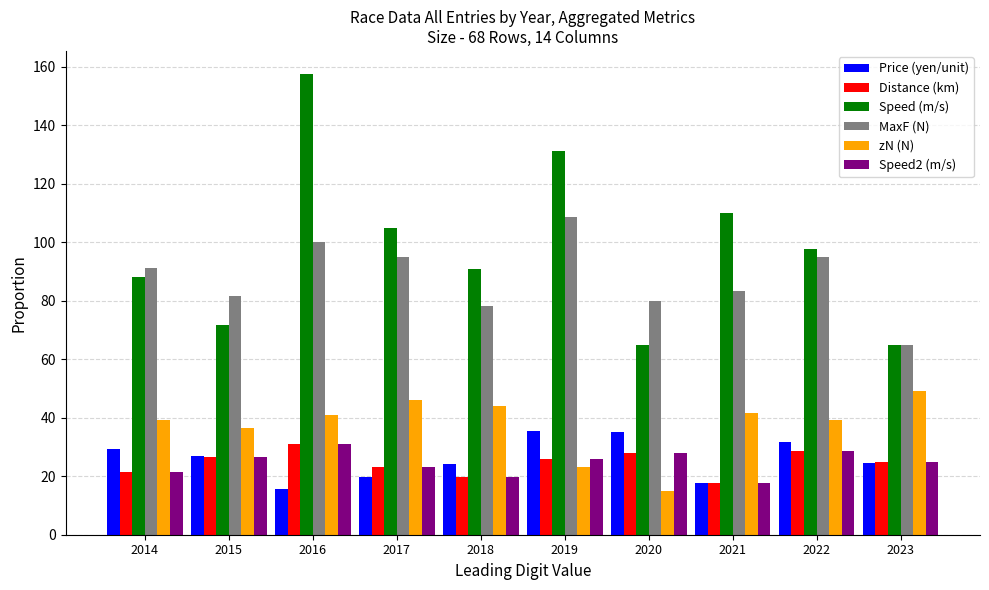

What is the approximate value of Speed2 (m/s) at 2021?

17.7